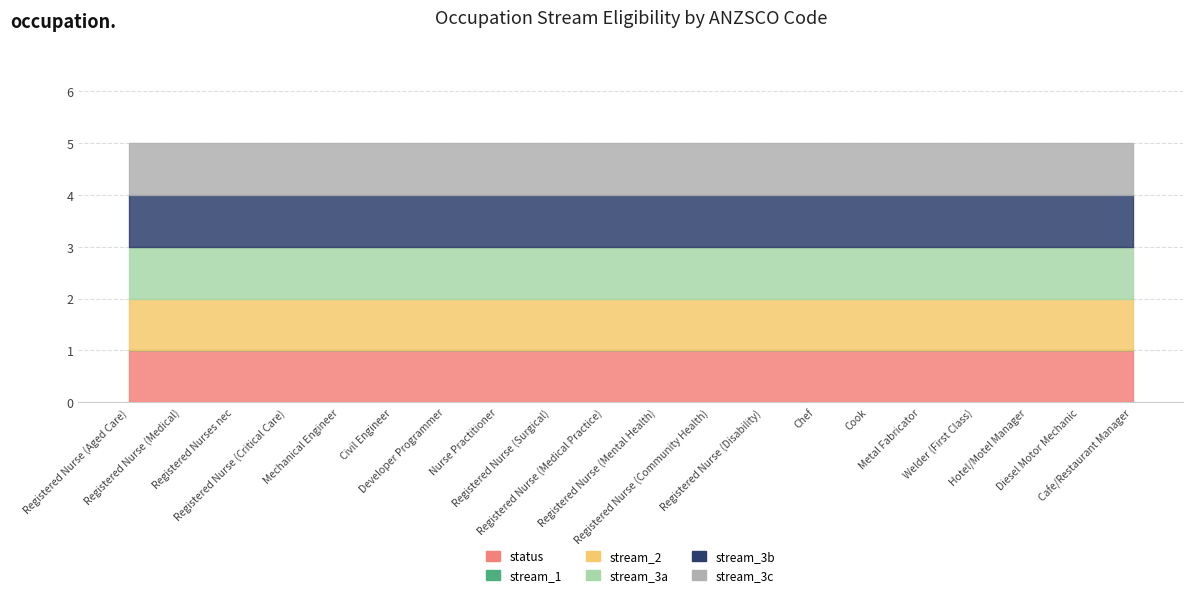

List the series in order of their peak value, highest first.

status, stream_2, stream_3a, stream_3b, stream_3c, stream_1